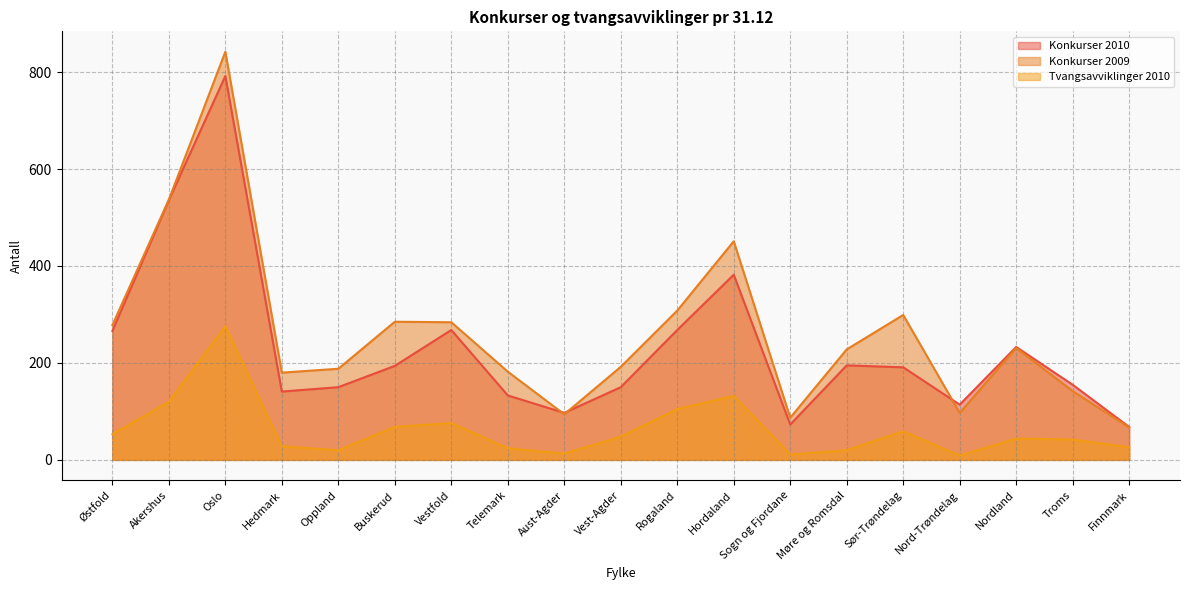

What is the difference between the highest and lowest values at Buskerud?

217